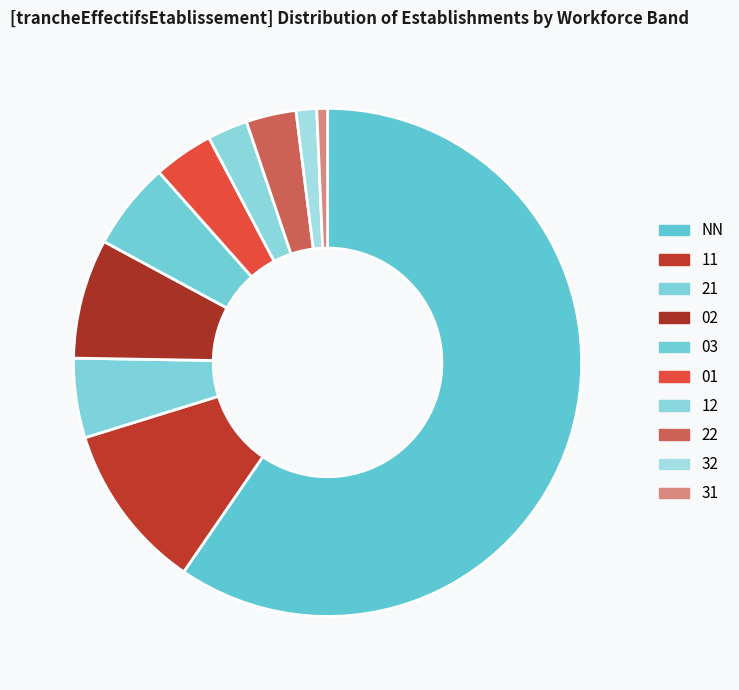

True or false: 01 accounts for 4% of the total.

True